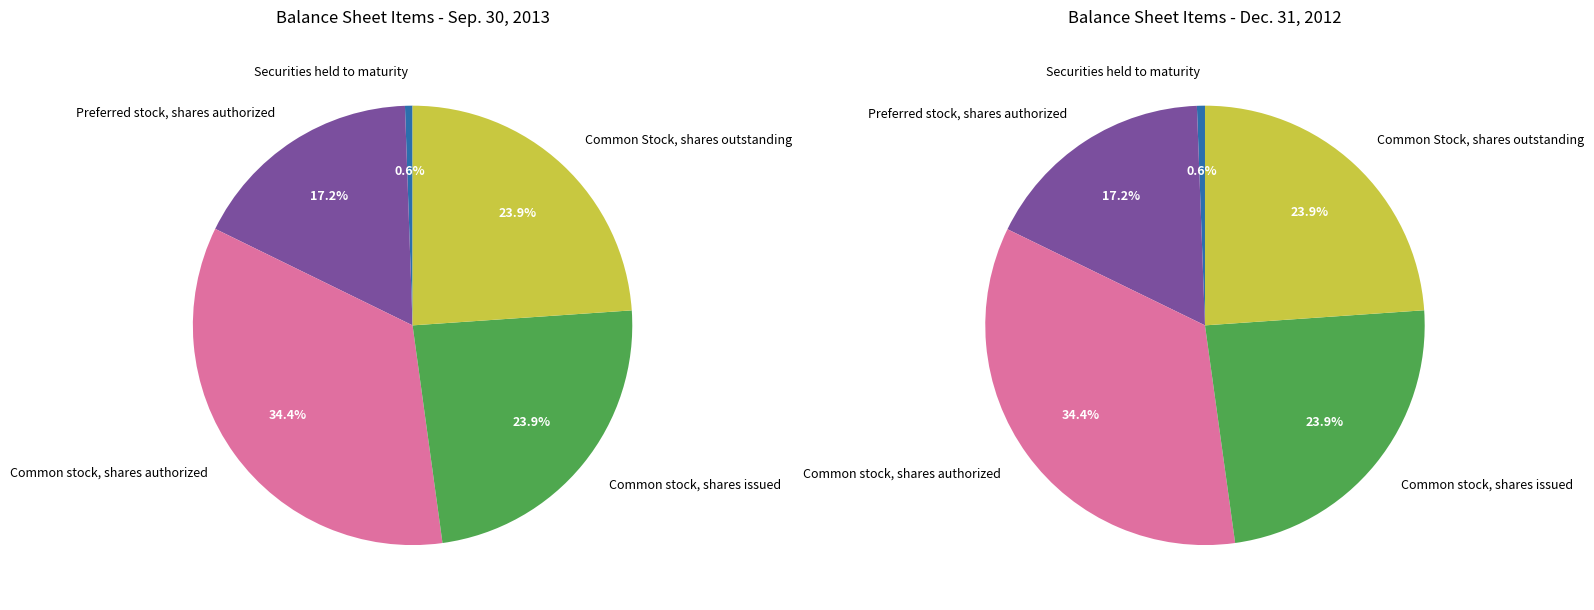

Which slice is the smallest?

Securities held to maturity